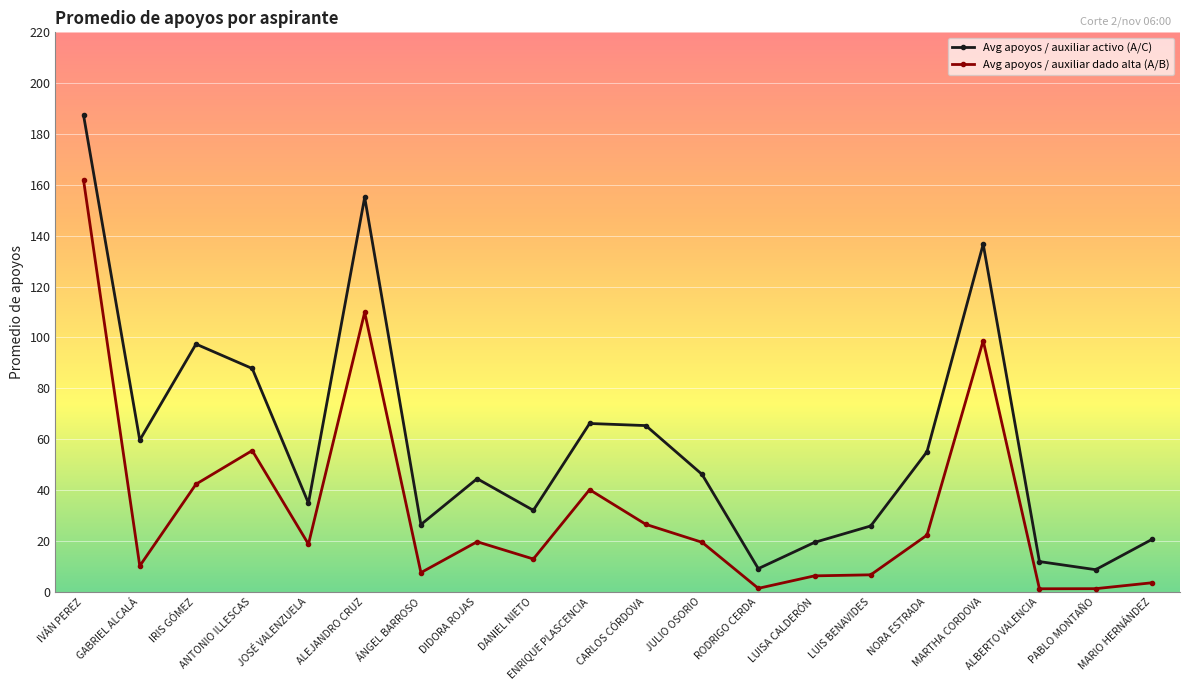

Is this an area chart (filled region under the line)?

No